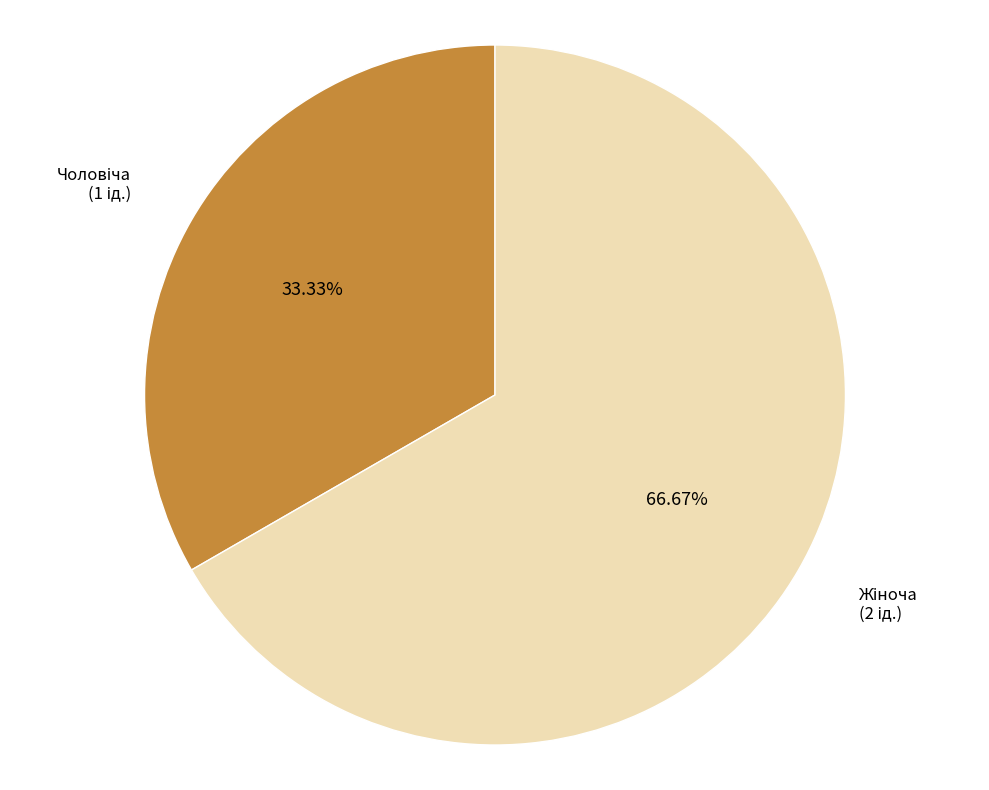

Is there a majority slice in this chart?

Yes